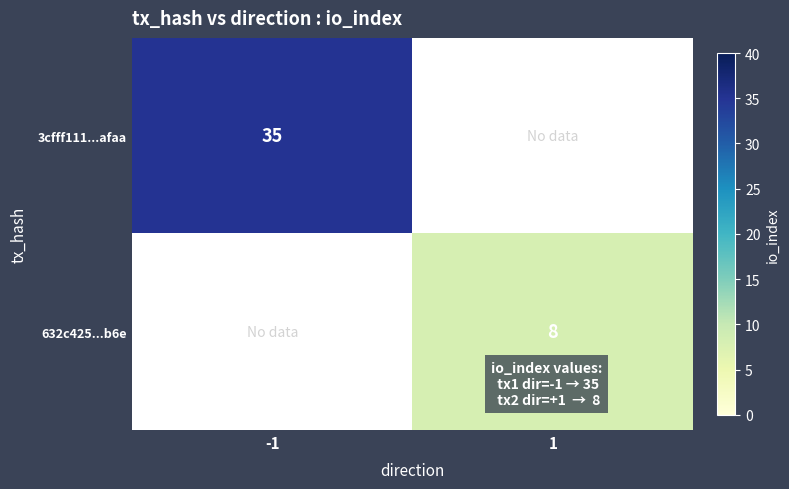

Is it true that 632c425...b6e equals 8 at 1?

True